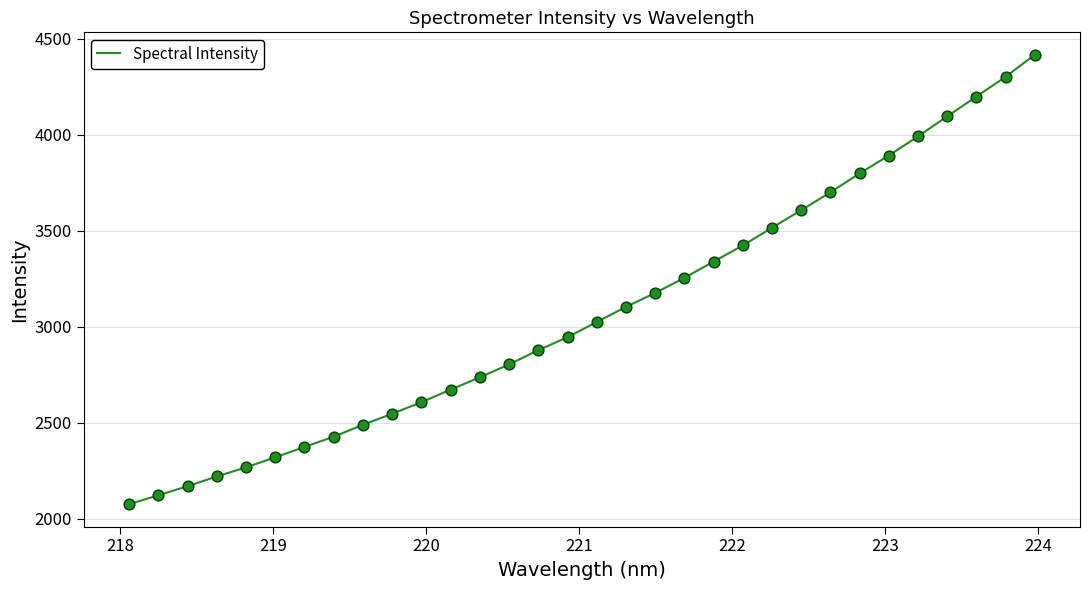

What is the smallest value displayed?

2076.9